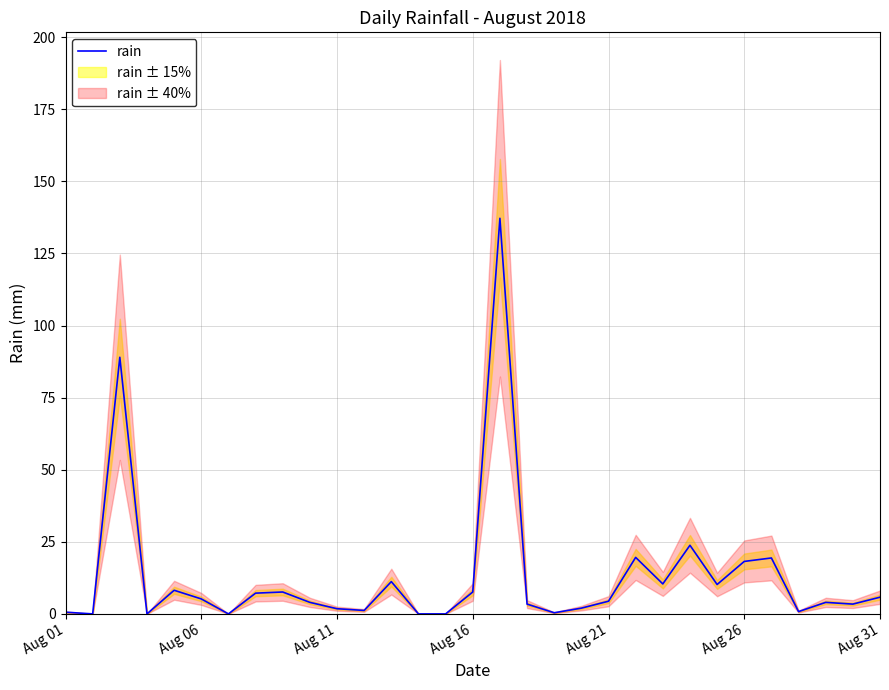

What is the sum of all values?

406.6